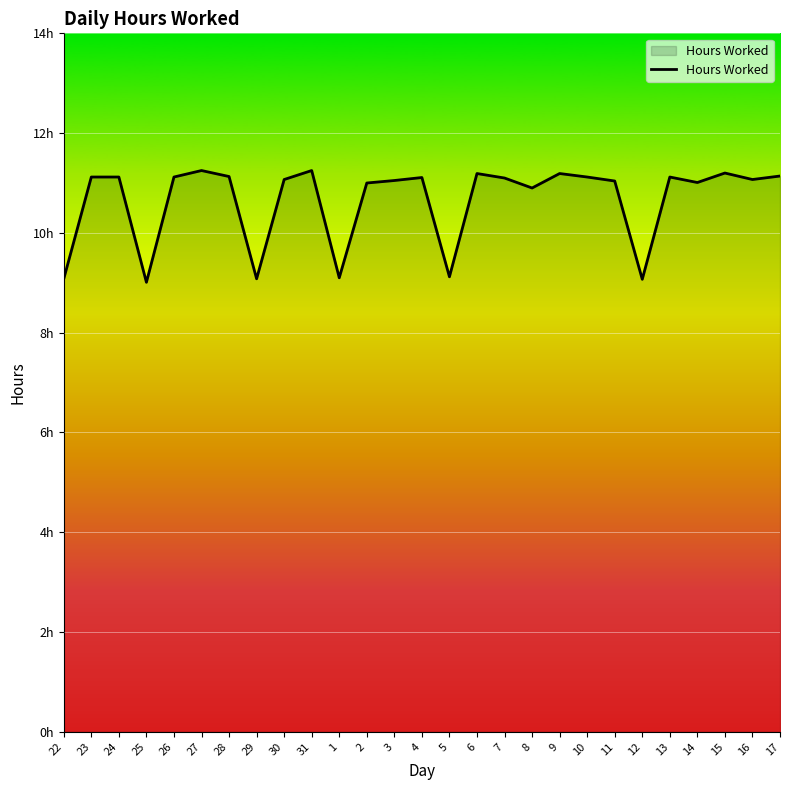

The value at 29 is 9.1. True or false?

True